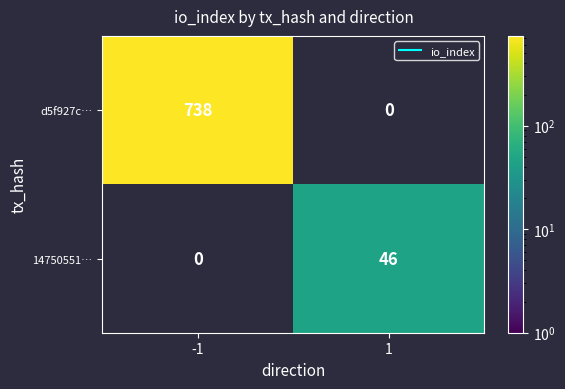

Is it true that d5f927c… equals 328.9 at -1?

False